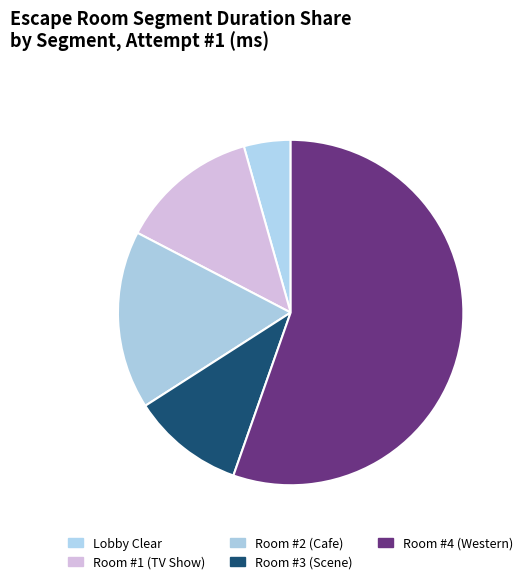

Is the sum of Room #3 (Scene) and Room #2 (Cafe) greater than half?

No